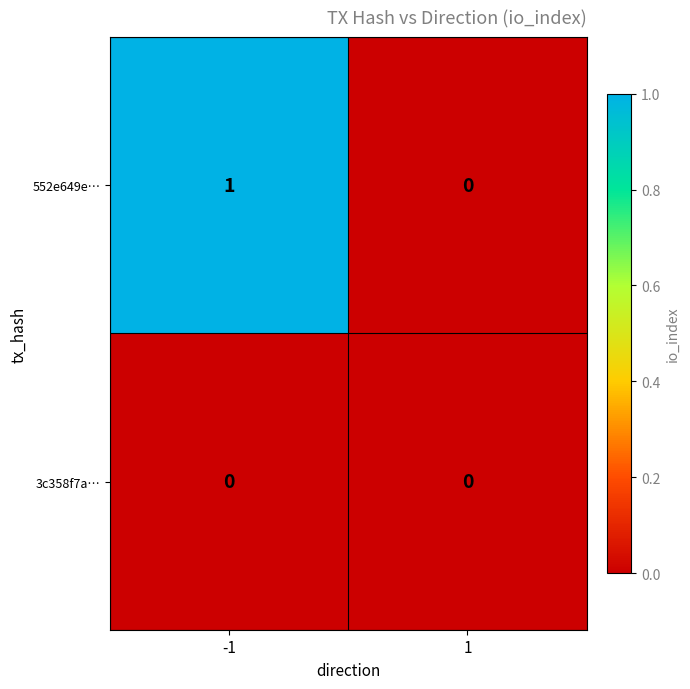

How many categories are shown in the chart?

2